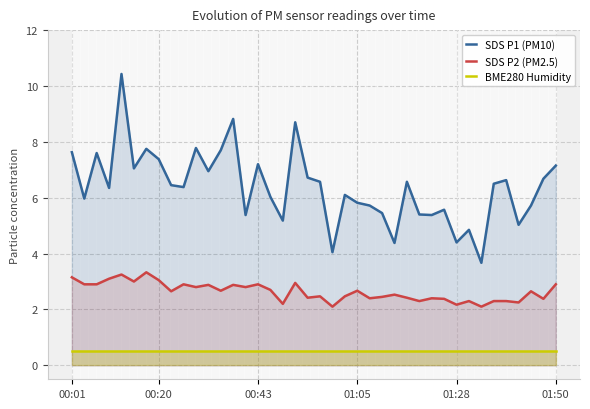

What is the value of the SDS P1 (PM10) point at the 6th from the left?

7.0